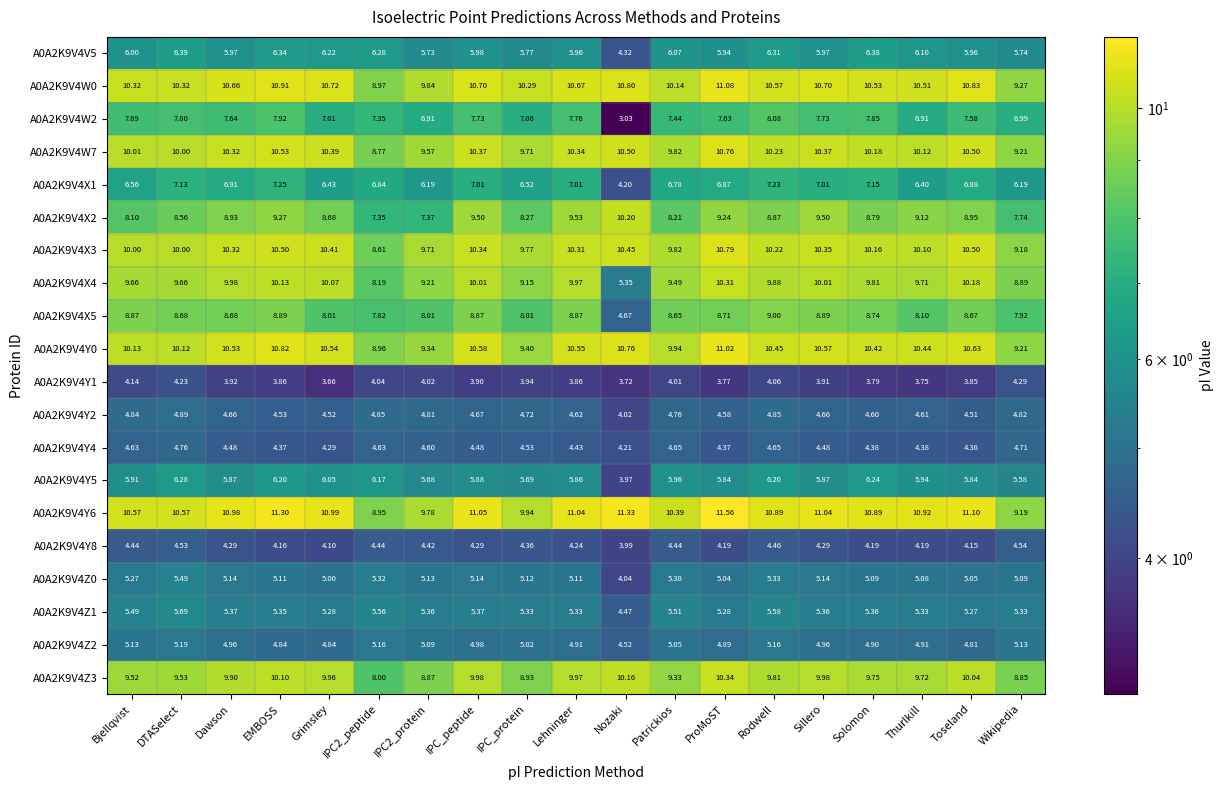

Which label corresponds to the largest value in the chart?

ProMoST